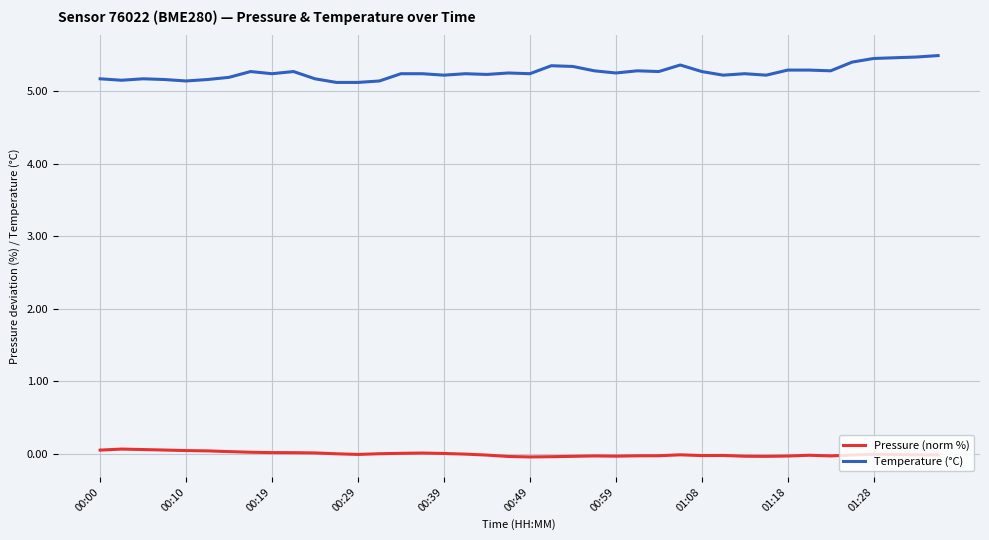

List the series in order of their peak value, highest first.

Temperature (°C), Pressure (norm %)